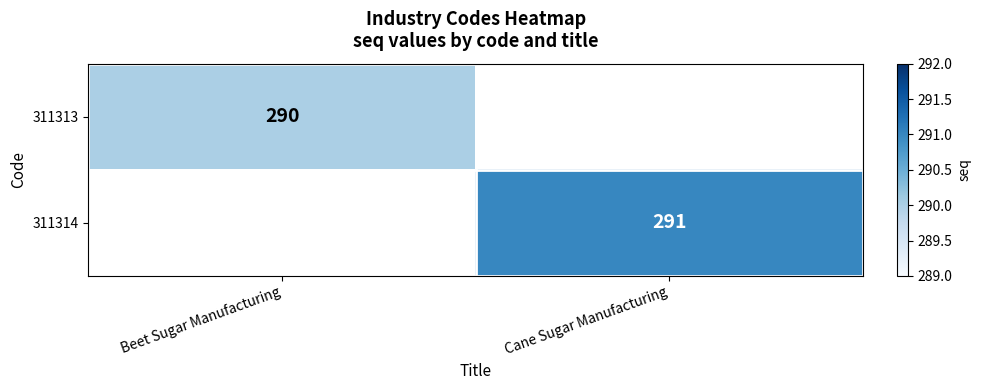

True or false: 311313 has a value of 437.9 at Beet Sugar Manufacturing.

False